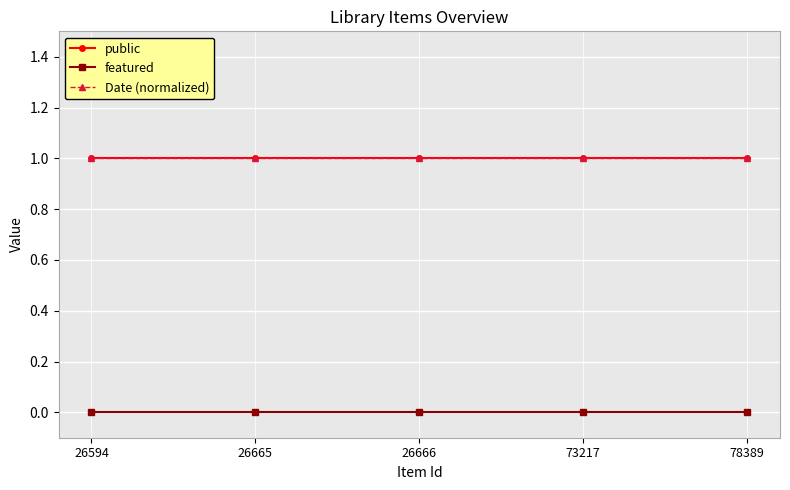

Is this an area chart (filled region under the line)?

No